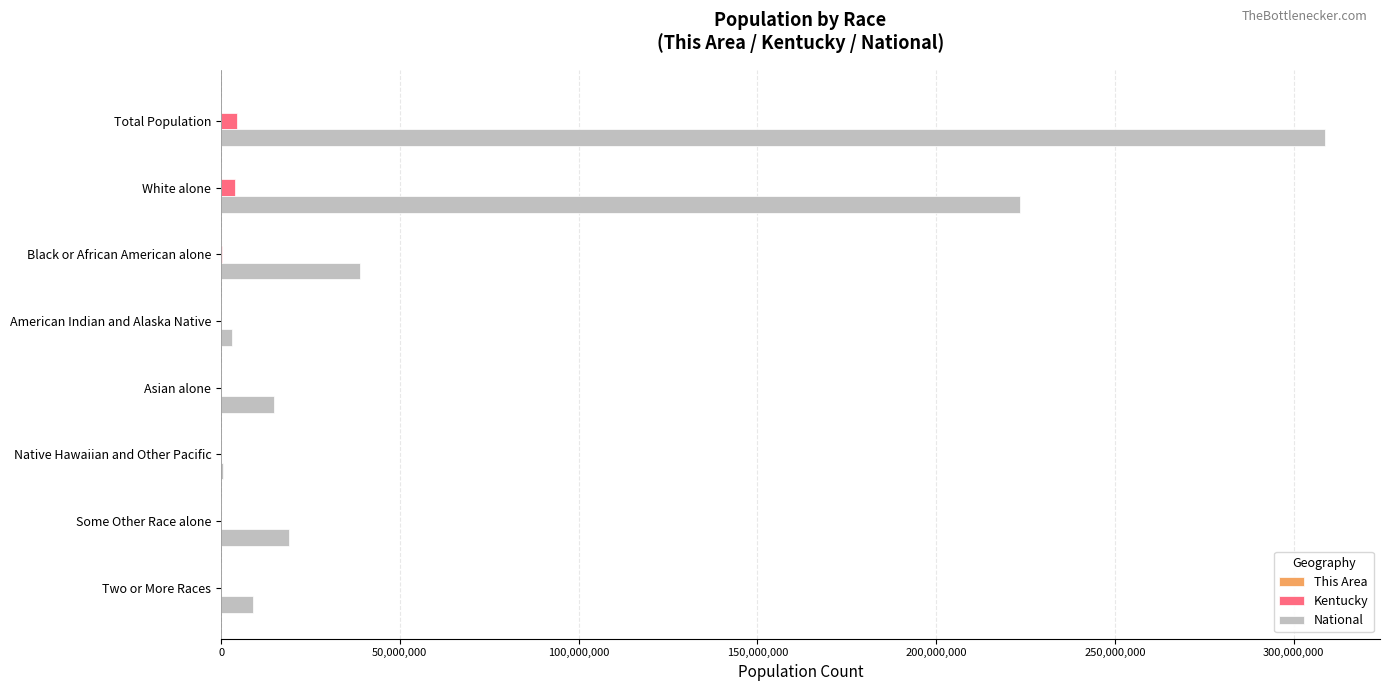

Is the value of Kentucky at Asian alone greater than the value of National at Some Other Race alone?

No